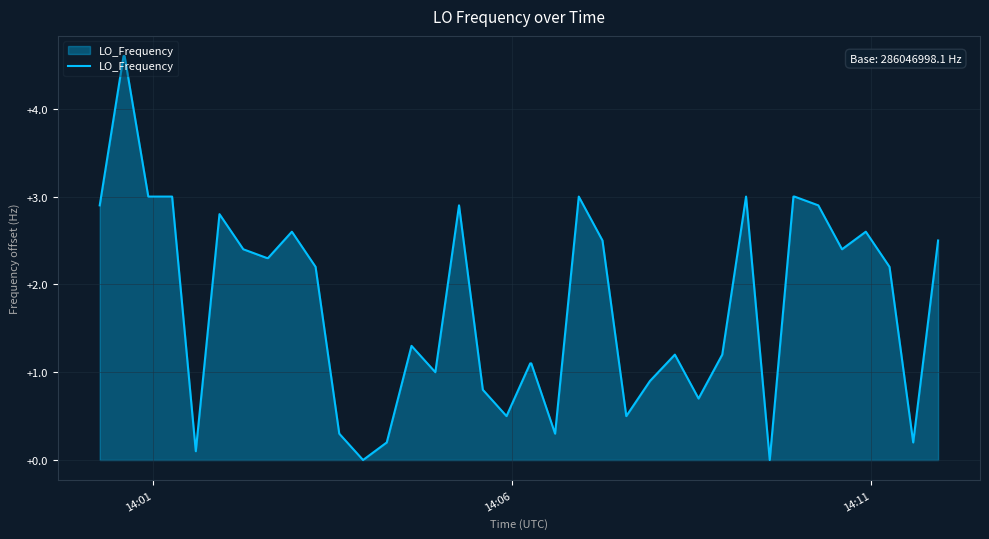

What is the difference between the maximum and minimum values?

4.6